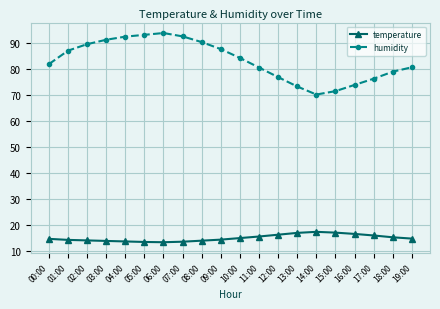

Which series changed the most between 16:00 and 19:00?

humidity